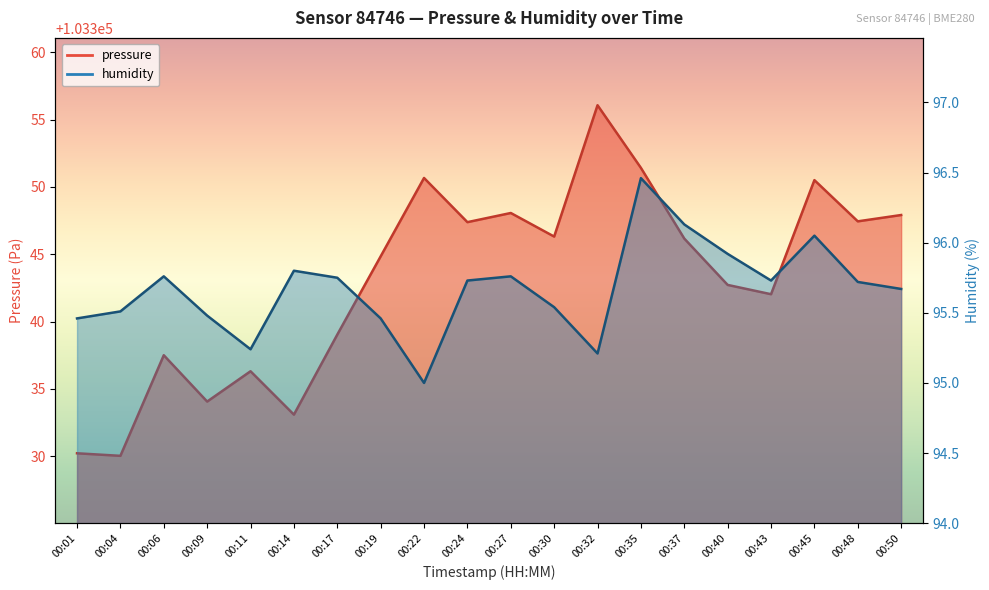

List the series in order of their peak value, highest first.

pressure, humidity